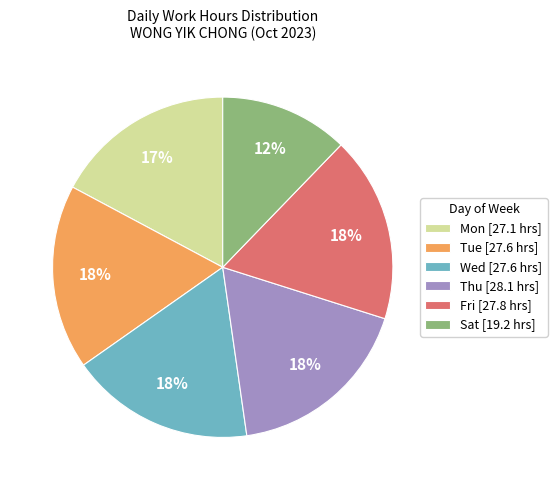

To the nearest percent, what is the difference between the largest and smallest slice percentages?

6%